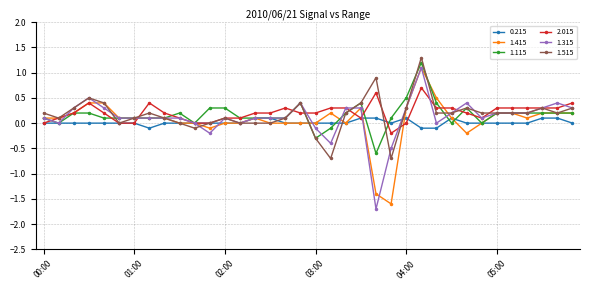

What is the maximum value shown in the chart?

1.3